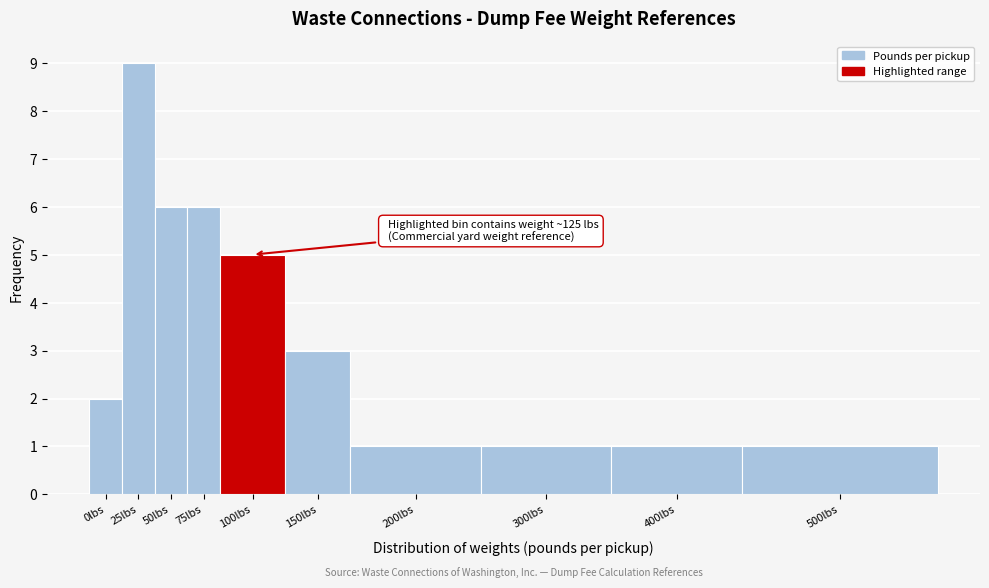

Reading right to left, list all the values displayed in this chart.

500lbs=1	400lbs=1	300lbs=1	200lbs=1	150lbs=3	100lbs=5	75lbs=6	50lbs=6	25lbs=9	0lbs=2